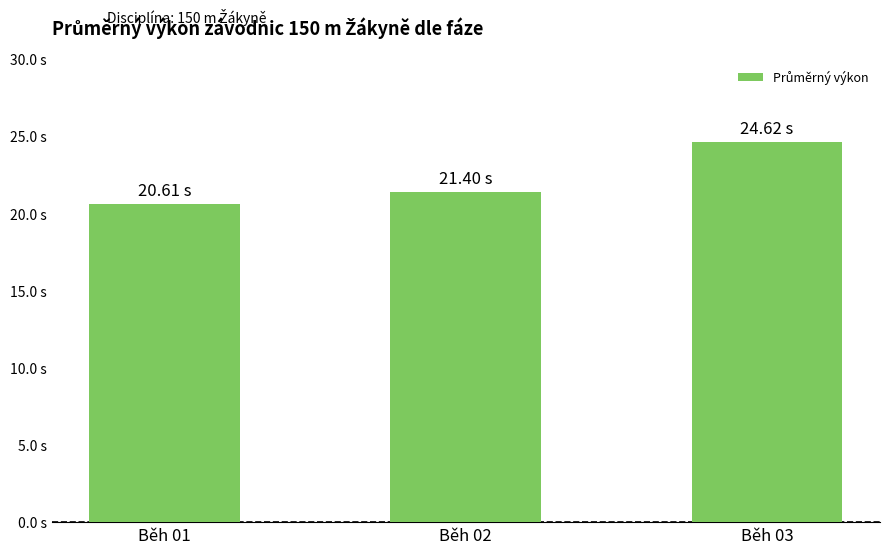

What is the difference between the second highest and minimum values?

0.8